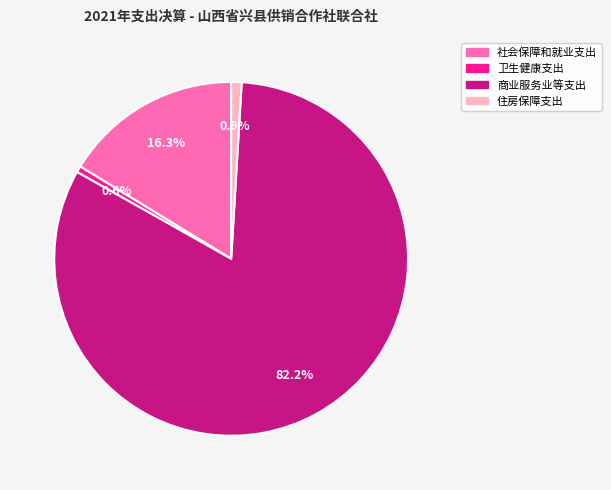

How many slices are in this pie chart?

4